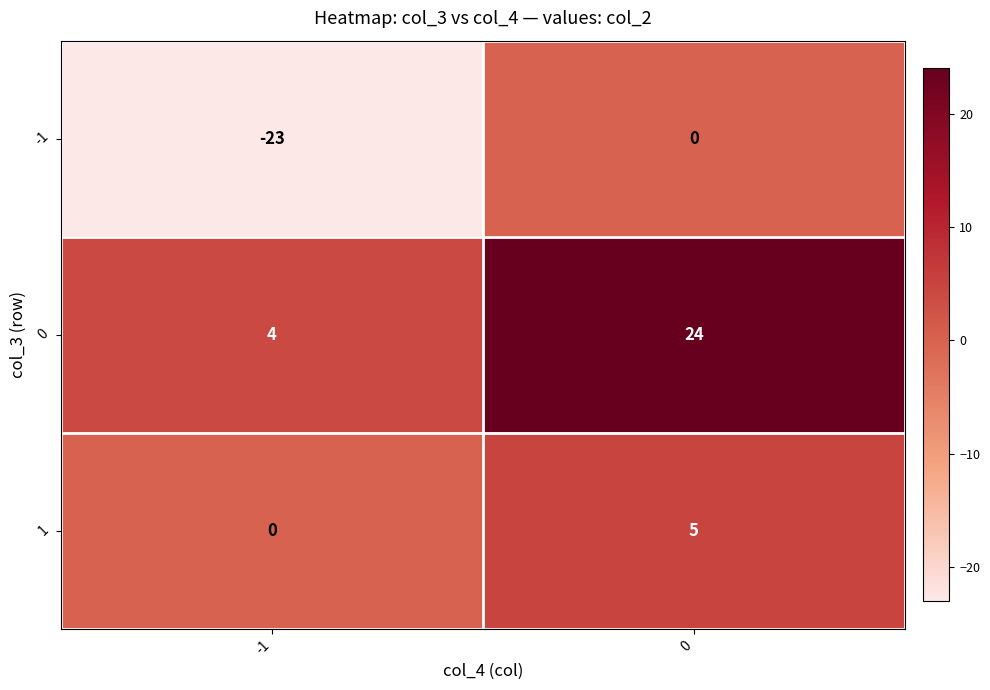

Reading left to right, list all the values displayed in this chart.

-1: -23	0
0: 4	24
1: 0	5